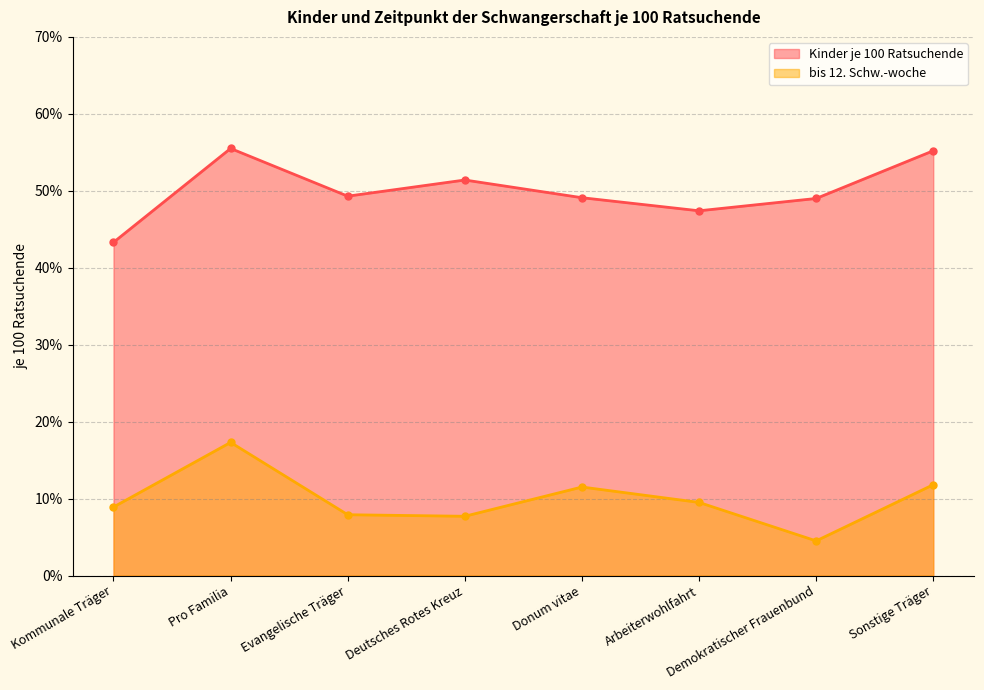

What is the label of the 5th point from the right?

Deutsches Rotes Kreuz